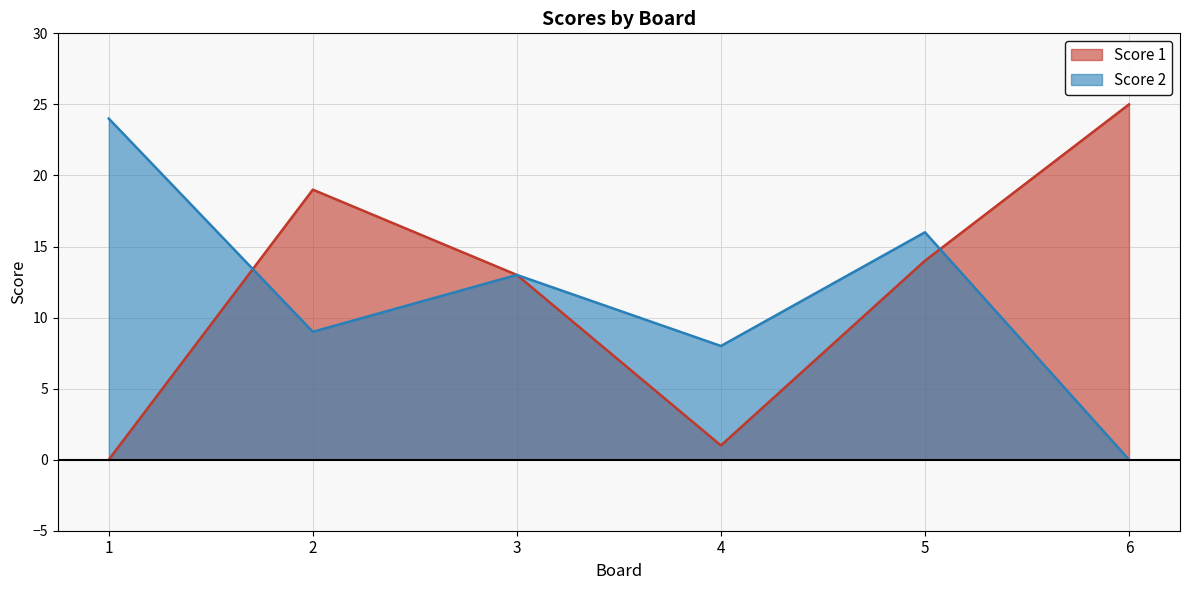

How many times do Score 2 and Score 1 cross each other?

2